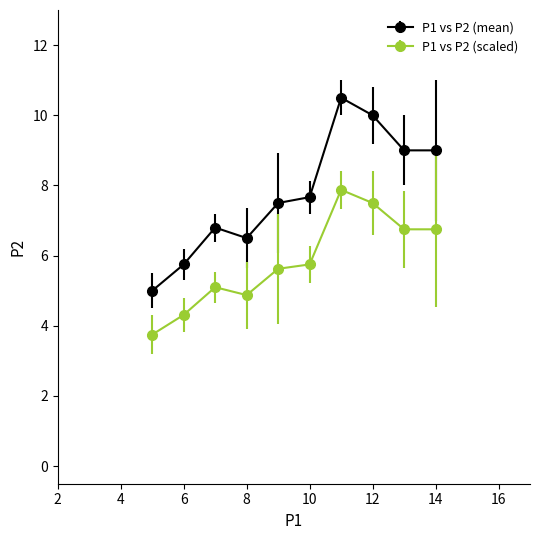

At how many categories does at least one series exceed 6?

8